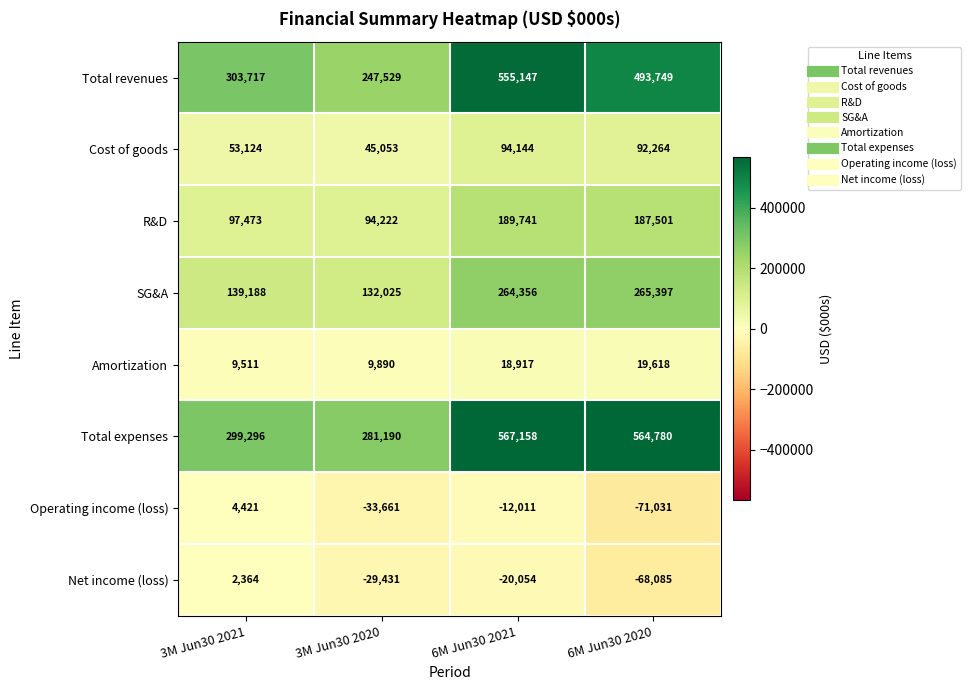

What is the spread (max minus min) of values at 6M Jun30 2021?

587212